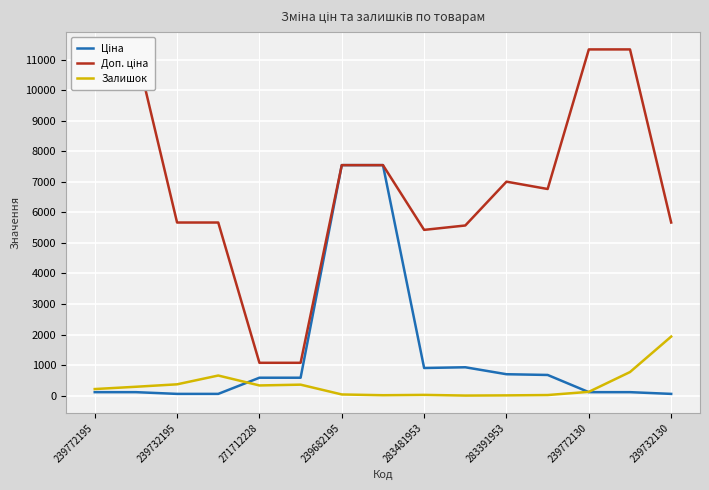

What is the sum of all Ціна values?

20096.6